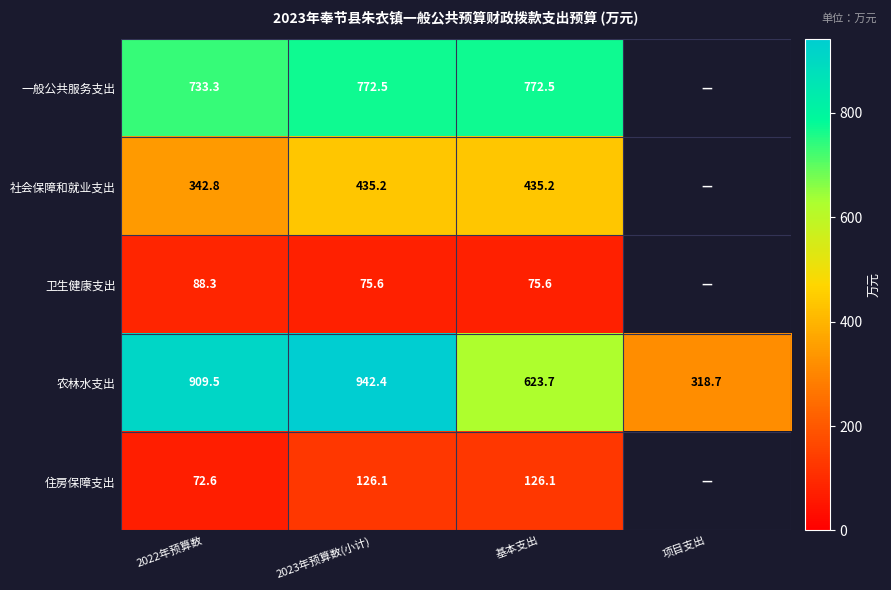

At which category is the sum across all series the highest?

2023年预算数(小计)